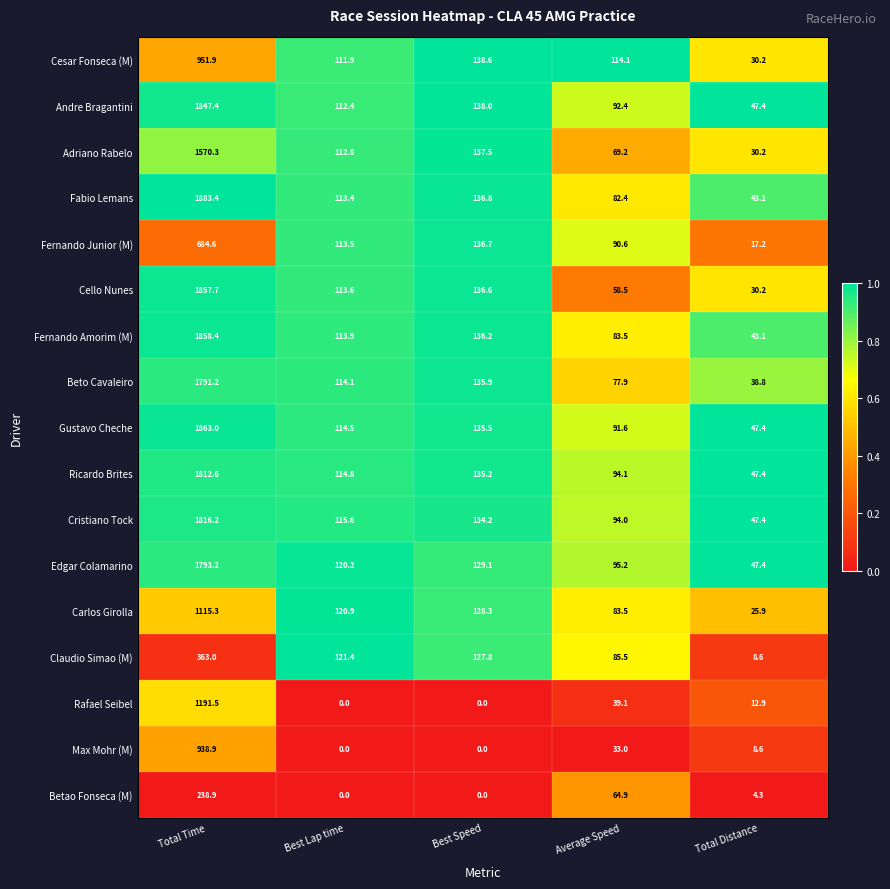

Rank the series at Total Time from lowest to highest value.

Betao Fonseca (M), Claudio Simao (M), Fernando Junior (M), Max Mohr (M), Cesar Fonseca (M), Carlos Girolla, Rafael Seibel, Adriano Rabelo, Beto Cavaleiro, Edgar Colamarino, Ricardo Brites, Cristiano Tock, Andre Bragantini, Cello Nunes, Fernando Amorim (M), Gustavo Cheche, Fabio Lemans